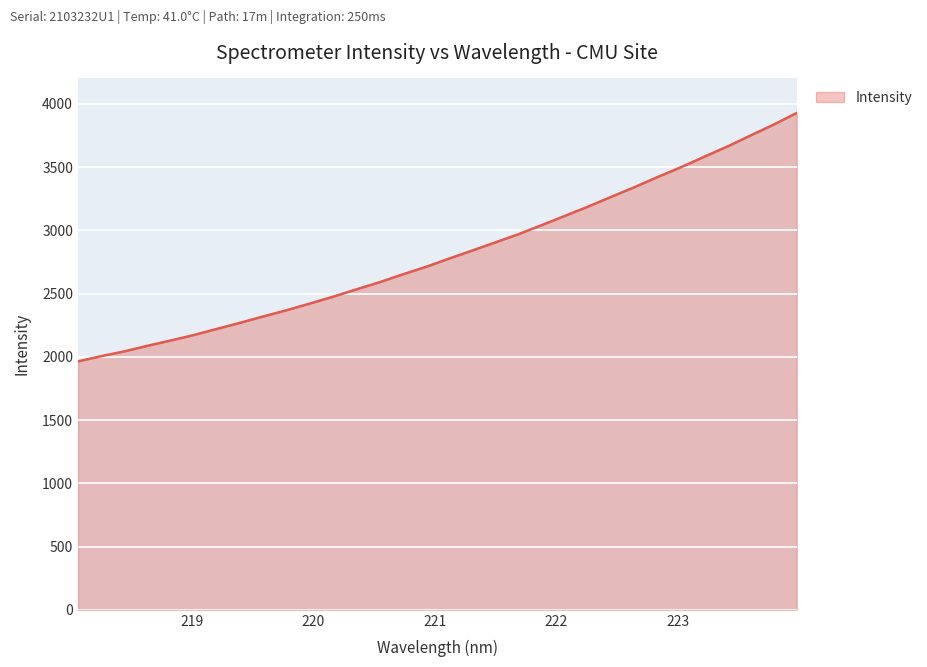

What is the minimum value shown in the chart?

1963.6